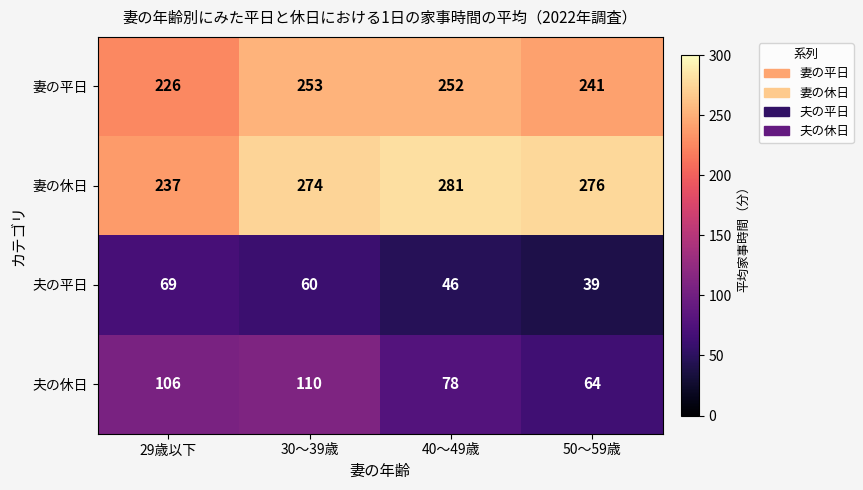

Count the 夫の平日 values in the range 46 to 69.

3